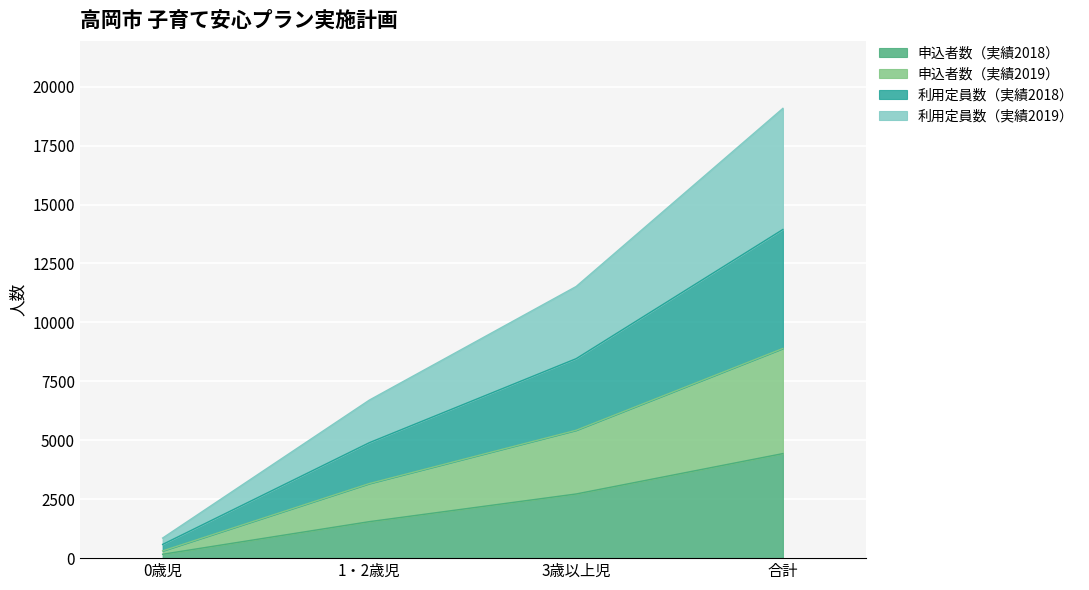

At which label does 申込者数（実績2018） reach its peak?

合計